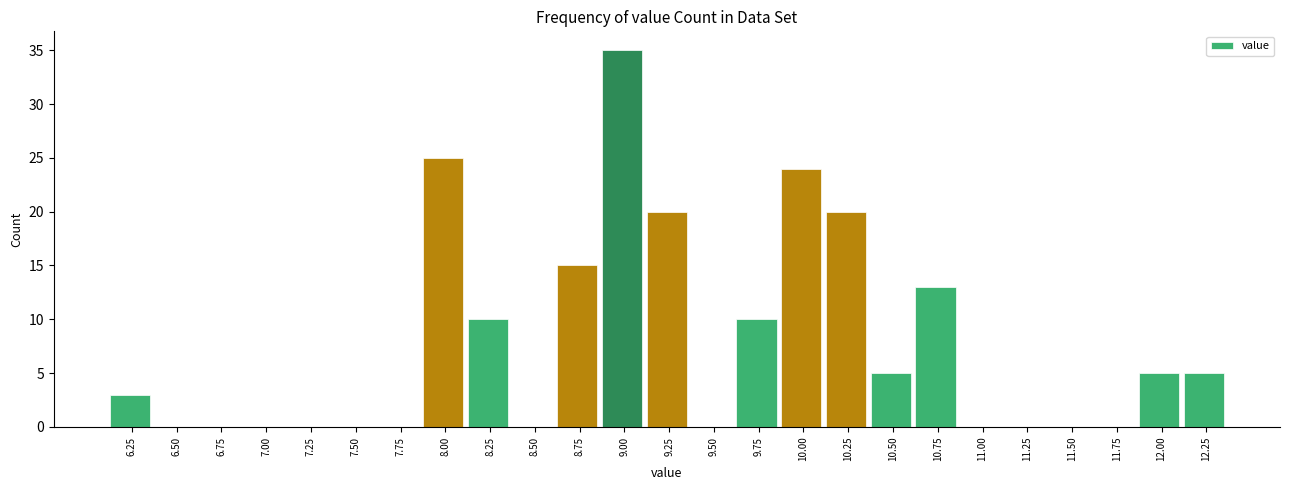

Reading left to right, list every bar in this chart as the range it spans on the x-axis followed by its height. Neither the bar edges nor the heights are printed on the chart, so give them approximately, as read against the axes.

6.125 to 6.375: 3
6.375 to 6.625: 0
6.625 to 6.875: 0
6.875 to 7.125: 0
7.125 to 7.375: 0
7.375 to 7.625: 0
7.625 to 7.875: 0
7.875 to 8.125: 25
8.125 to 8.375: 10
8.375 to 8.625: 0
8.625 to 8.875: 15
8.875 to 9.125: 35
9.125 to 9.375: 20
9.375 to 9.625: 0
9.625 to 9.875: 10
9.875 to 10.125: 24
10.125 to 10.375: 20
10.375 to 10.625: 5
10.625 to 10.875: 13
10.875 to 11.125: 0
11.125 to 11.375: 0
11.375 to 11.625: 0
11.625 to 11.875: 0
11.875 to 12.125: 5
12.125 to 12.375: 5